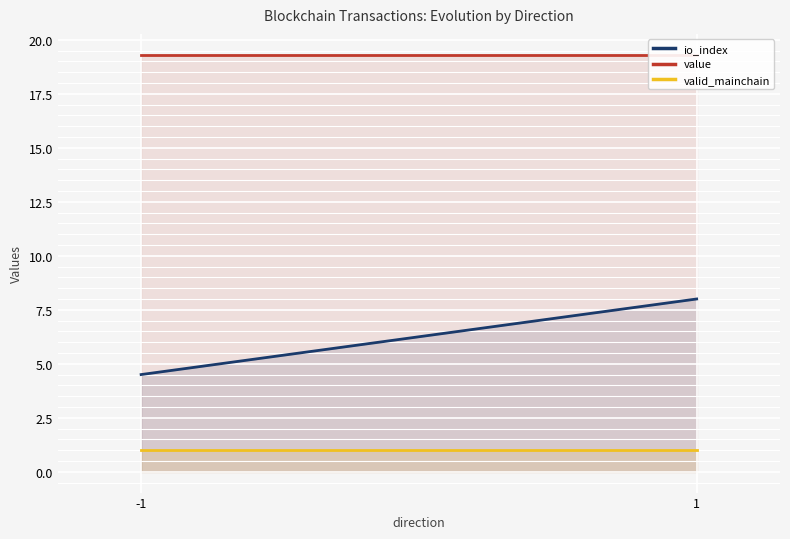

The value of io_index at 1 is 10.9. True or false?

False